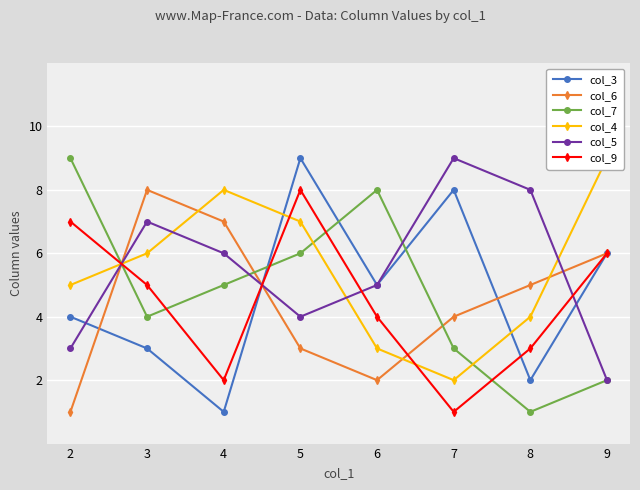

Which series has the largest total across all categories?

col_4